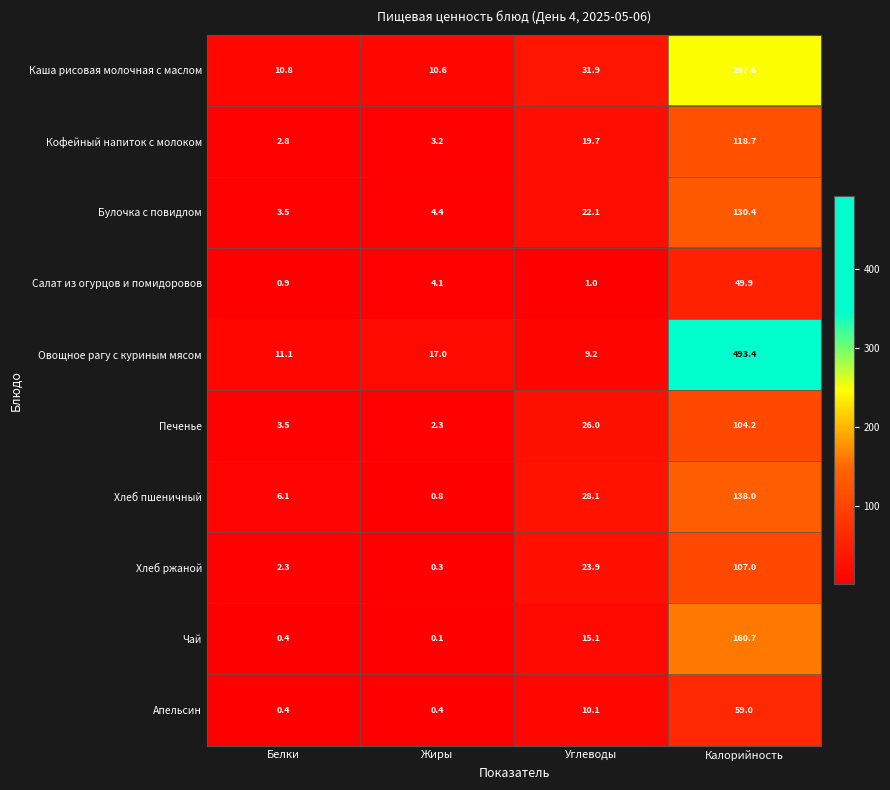

At which category is the sum across all series the highest?

Калорийность